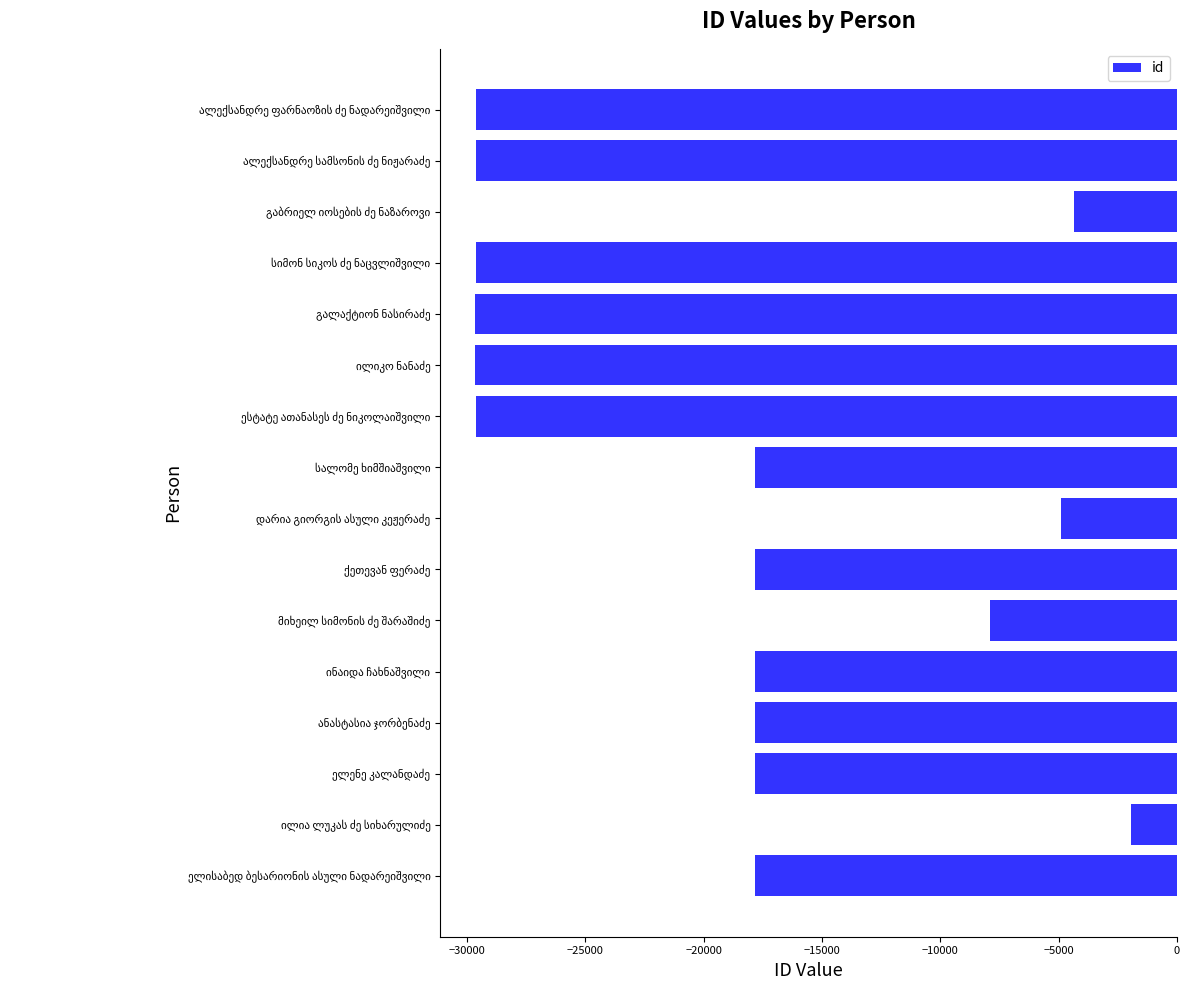

What is the average value?

-18988